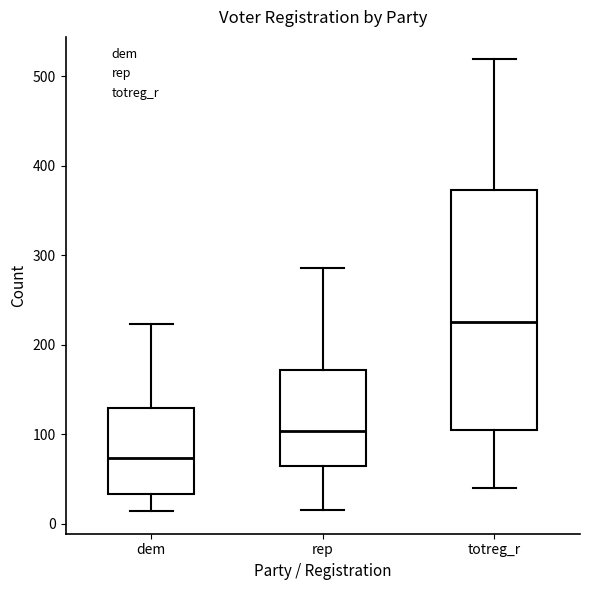

Comparing the boxes themselves (not the whiskers), which one is the tallest?

totreg_r